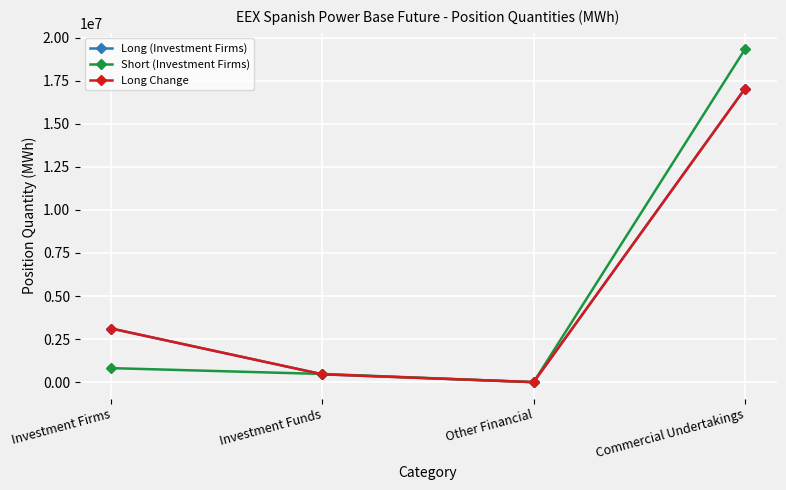

What is the total value across all series at Commercial Undertakings?

53369698